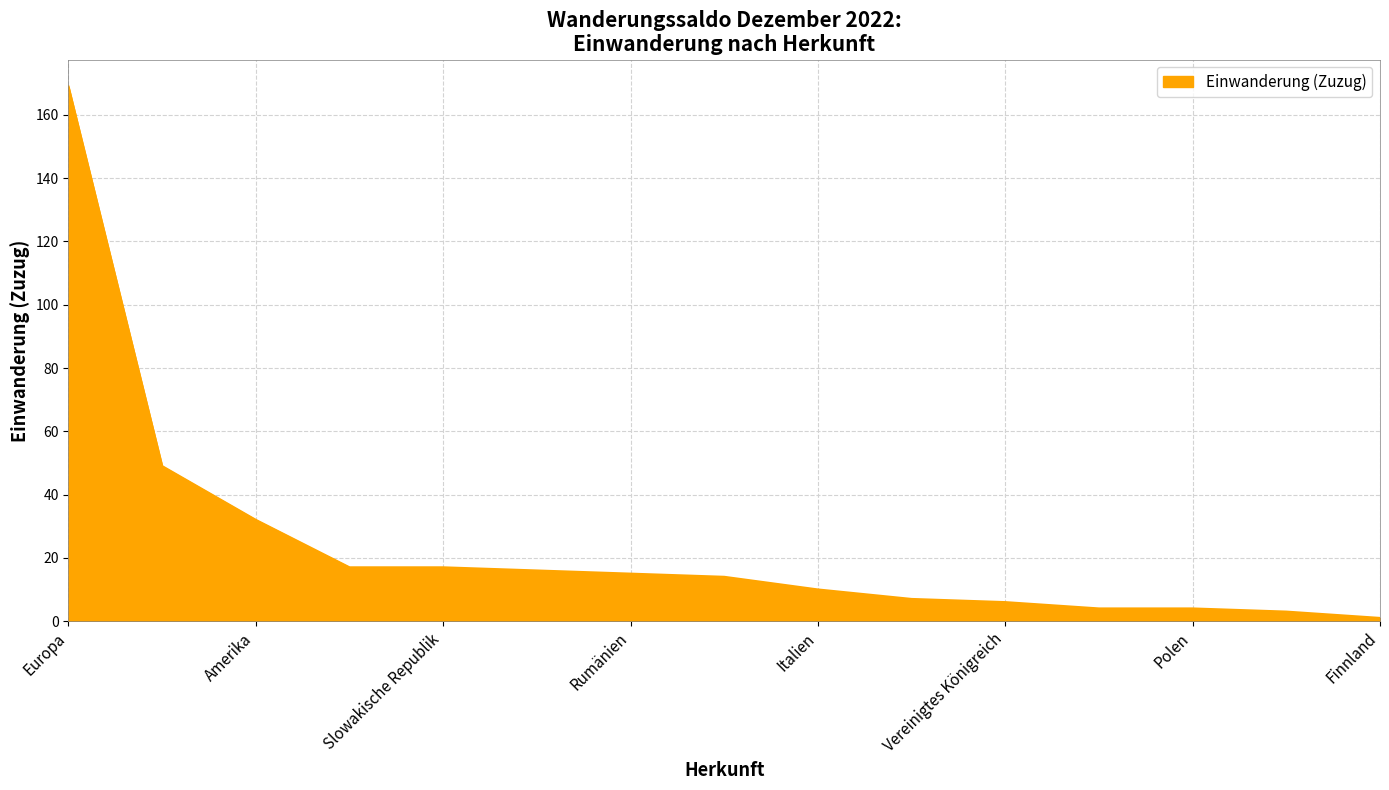

What is the greatest value displayed?

169